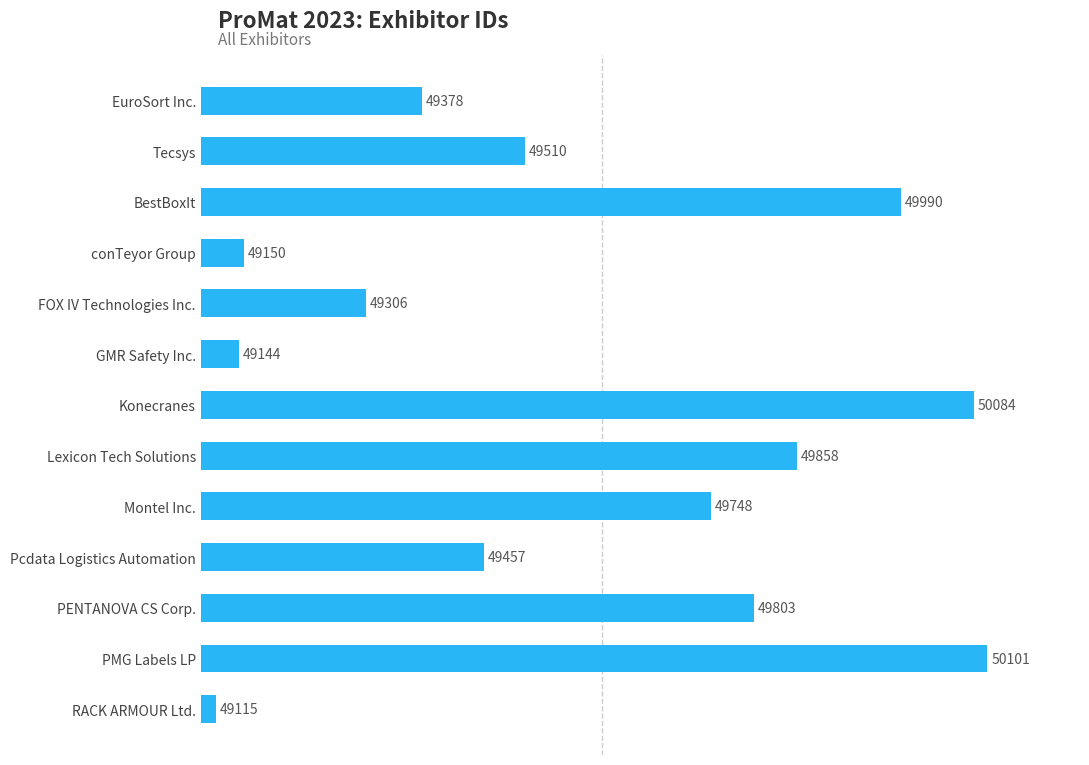

What is the average value?

49588